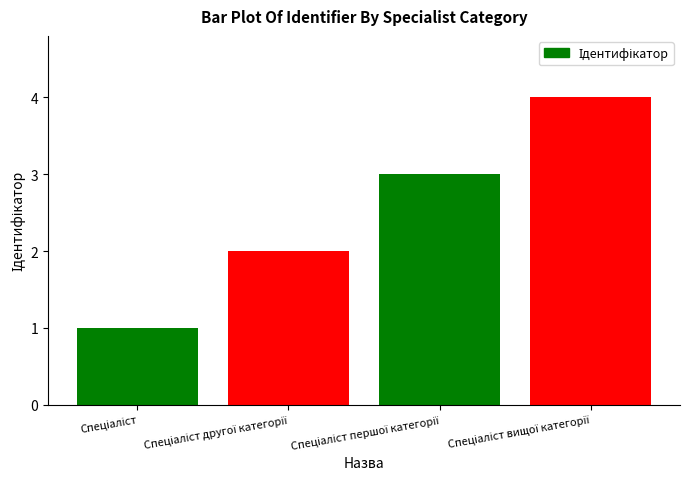

What is the sum of all values?

10